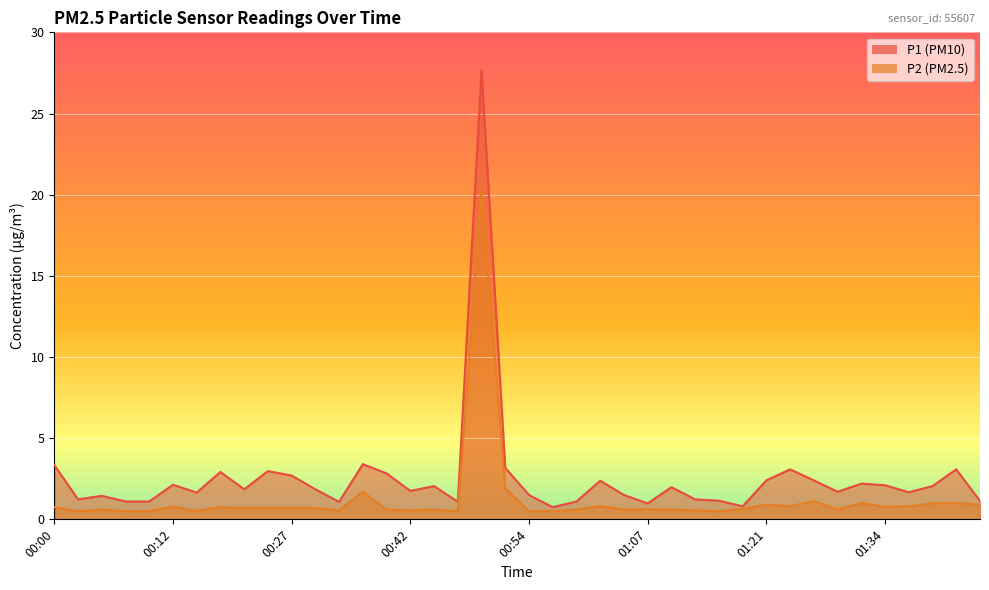

True or false: P2 and P1 intersect in this chart.

False